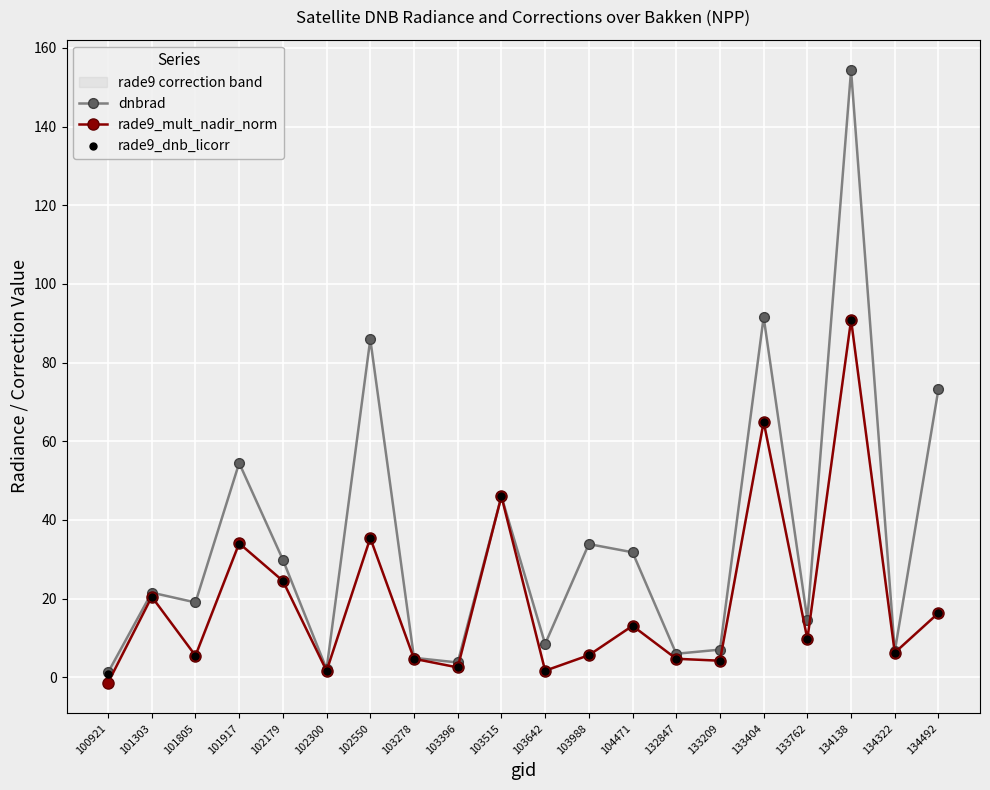

At how many categories does at least one series exceed 58?

4